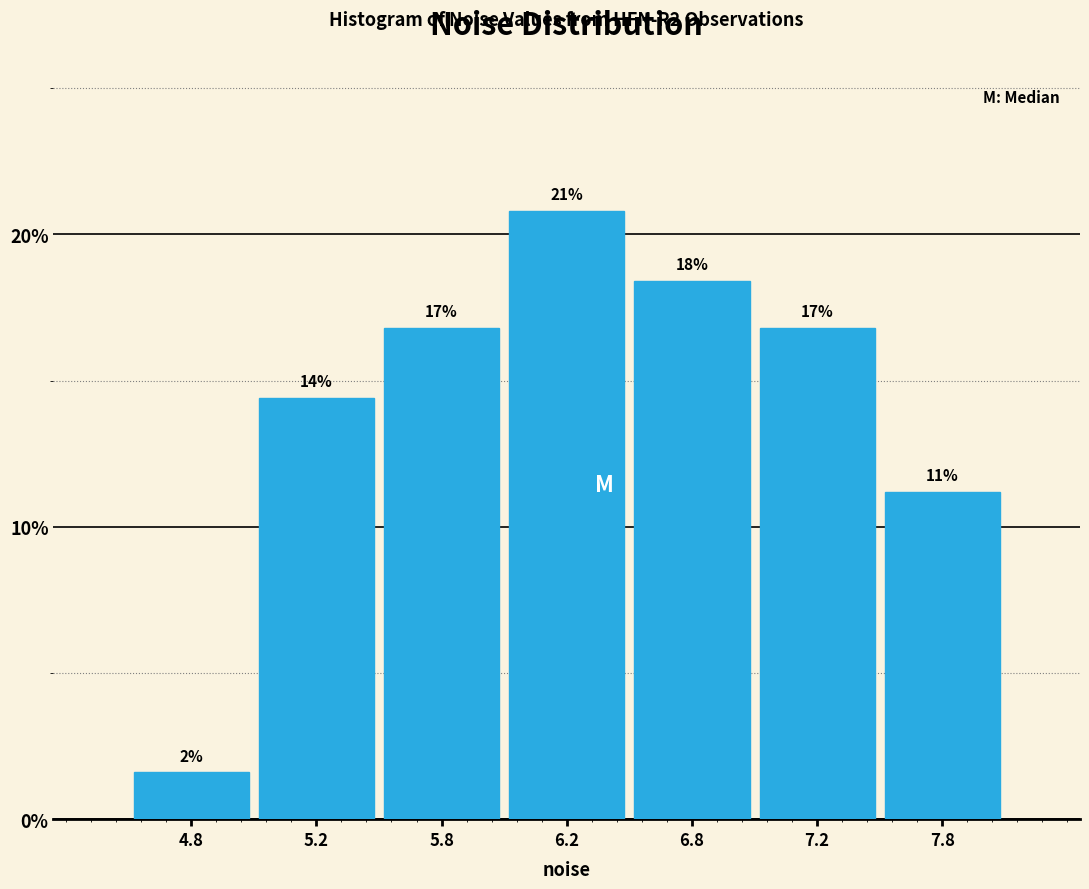

Does the chart contain any negative values?

No